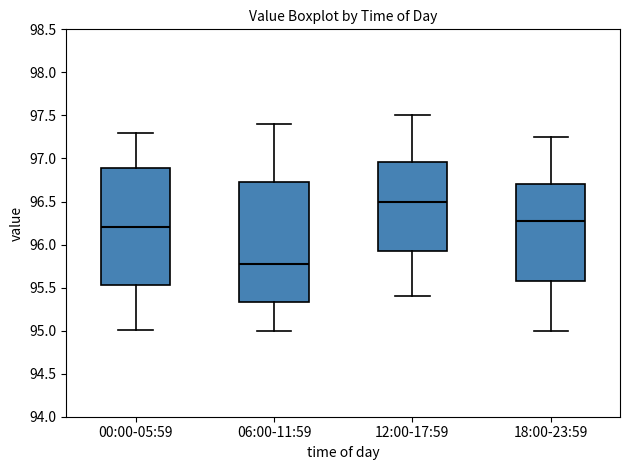

Which box has the lowest median line?

06:00-11:59